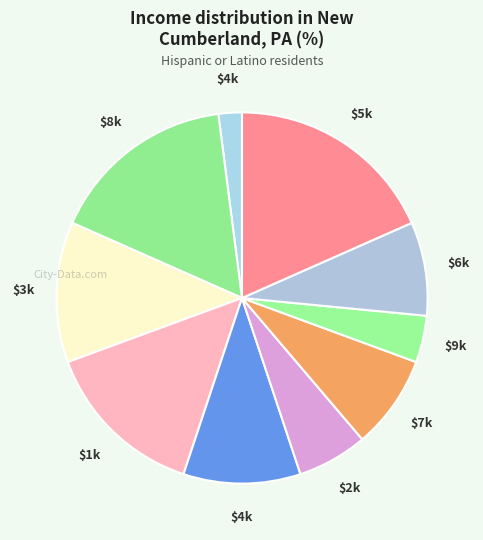

Does any single category account for the majority?

No